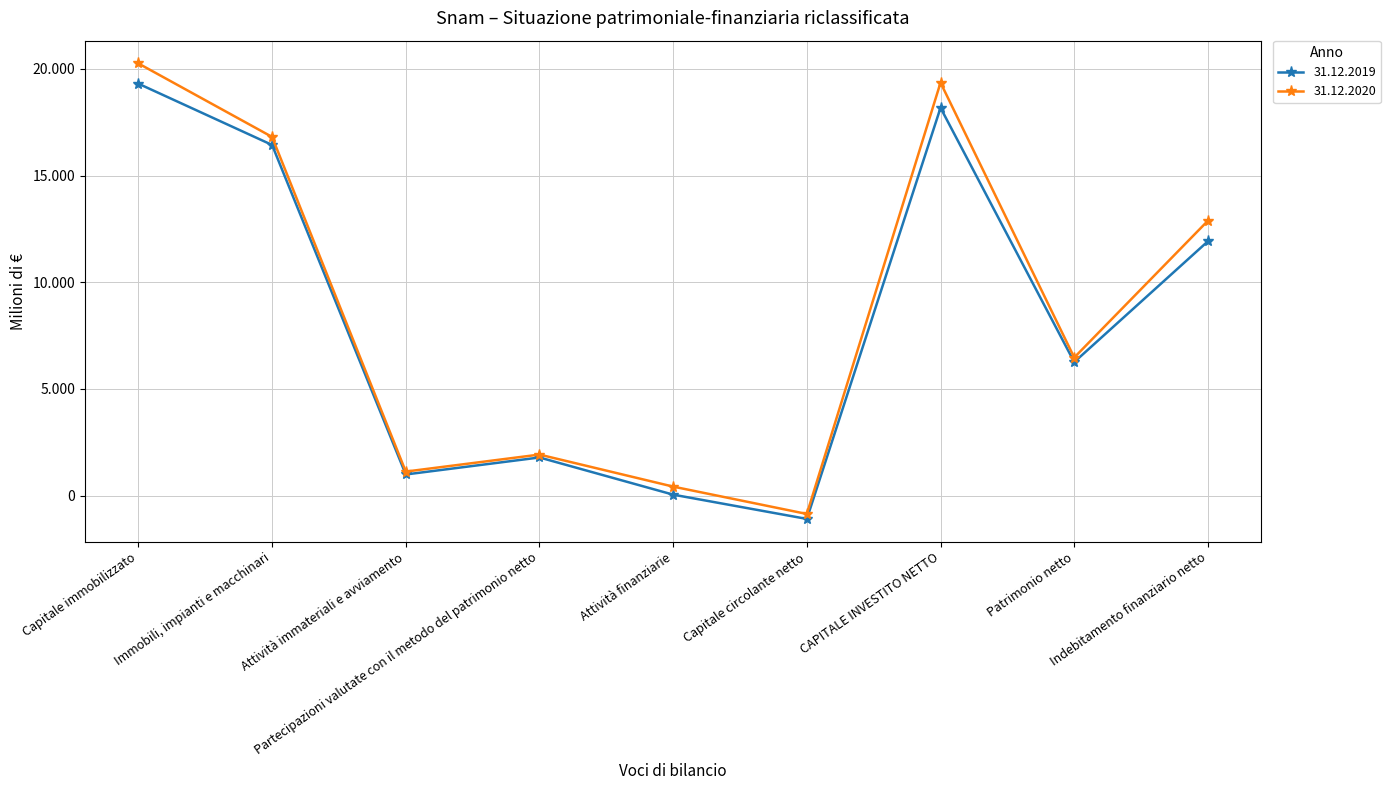

Does the chart display data point markers on the line(s)?

Yes